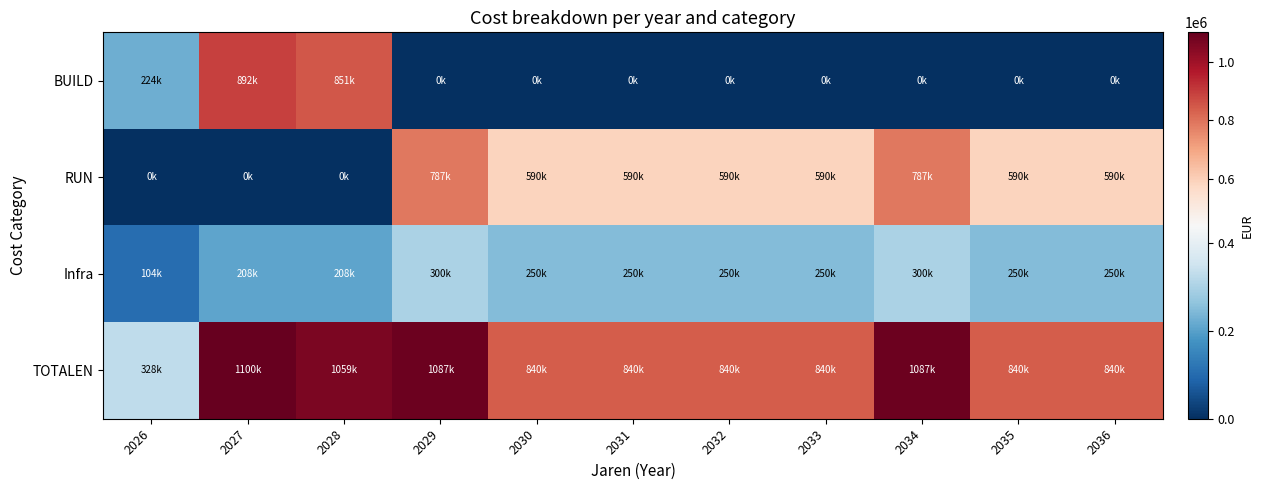

Which series changed the most between 2034 and 2036?

TOTALEN